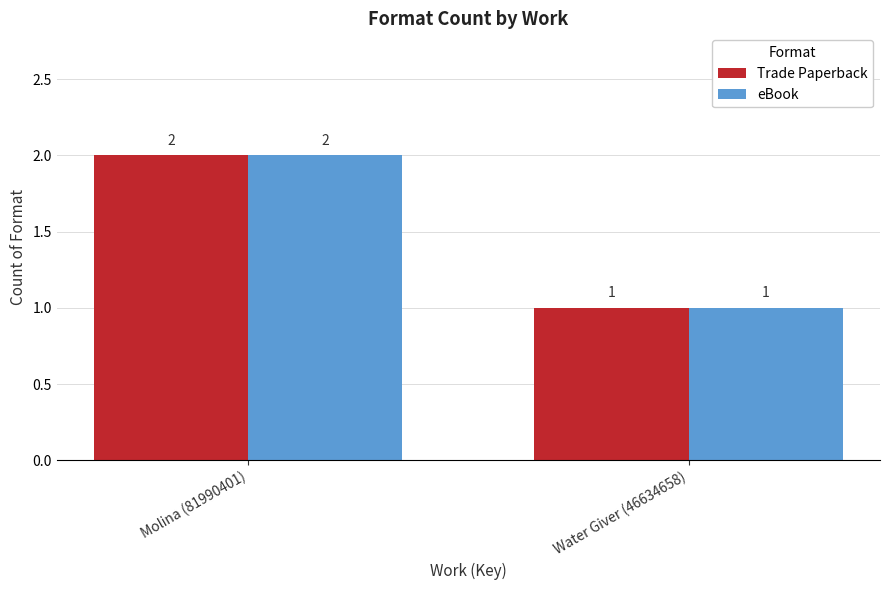

Which label corresponds to the smallest value in the chart?

Water Giver (46634658)